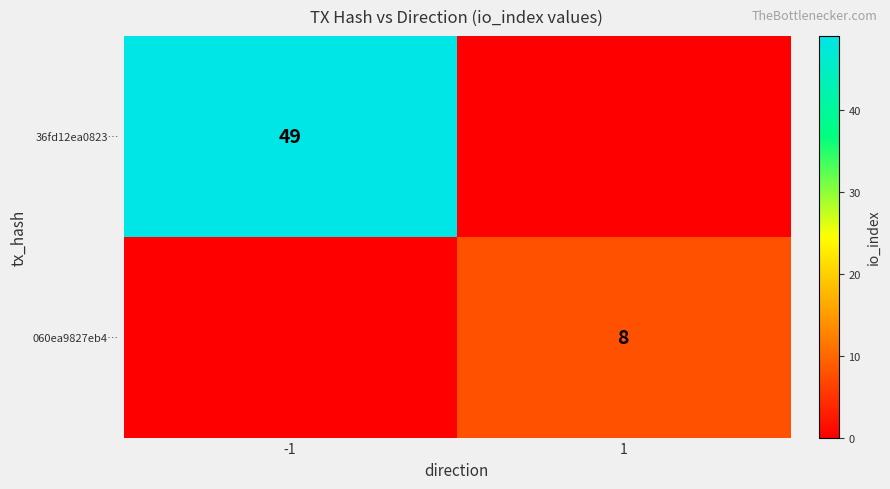

Count the number of categories in the chart.

2